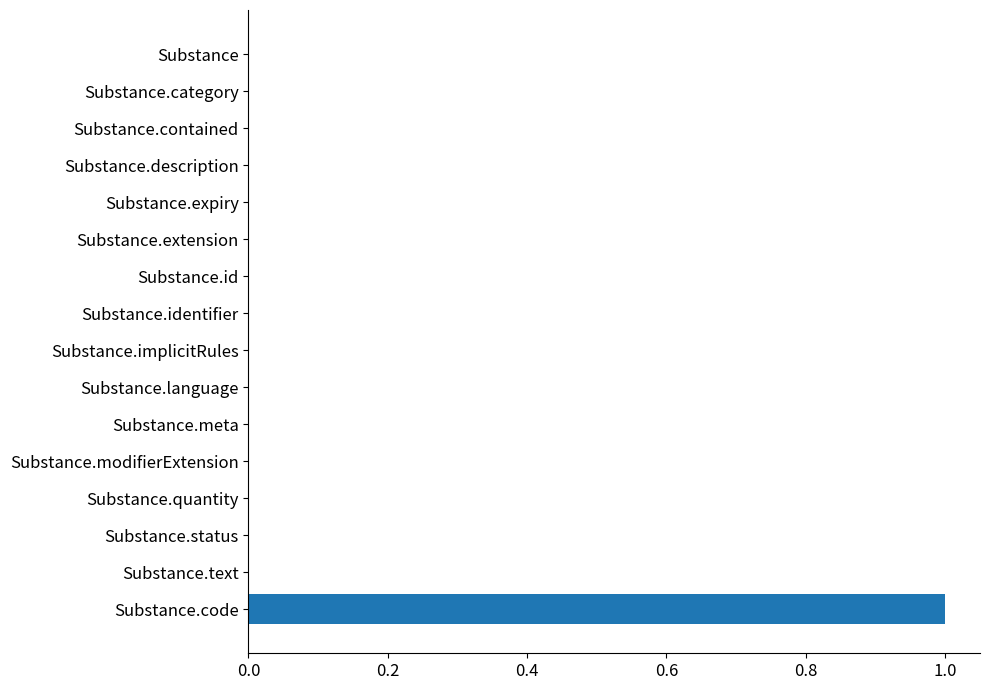

Is it true that the value at Substance.implicitRules is 0?

True